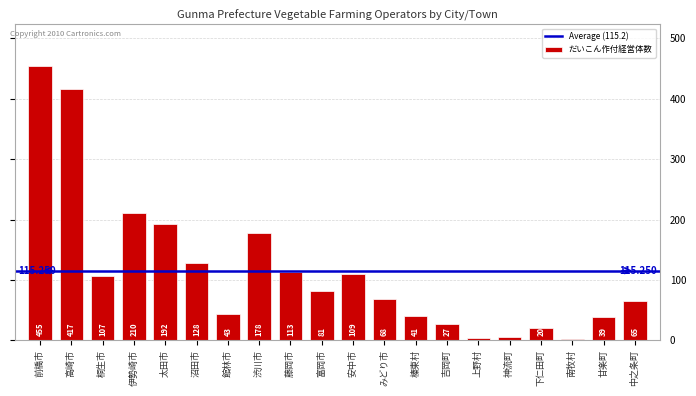

Which has a higher value, 藤岡市 or 安中市?

藤岡市